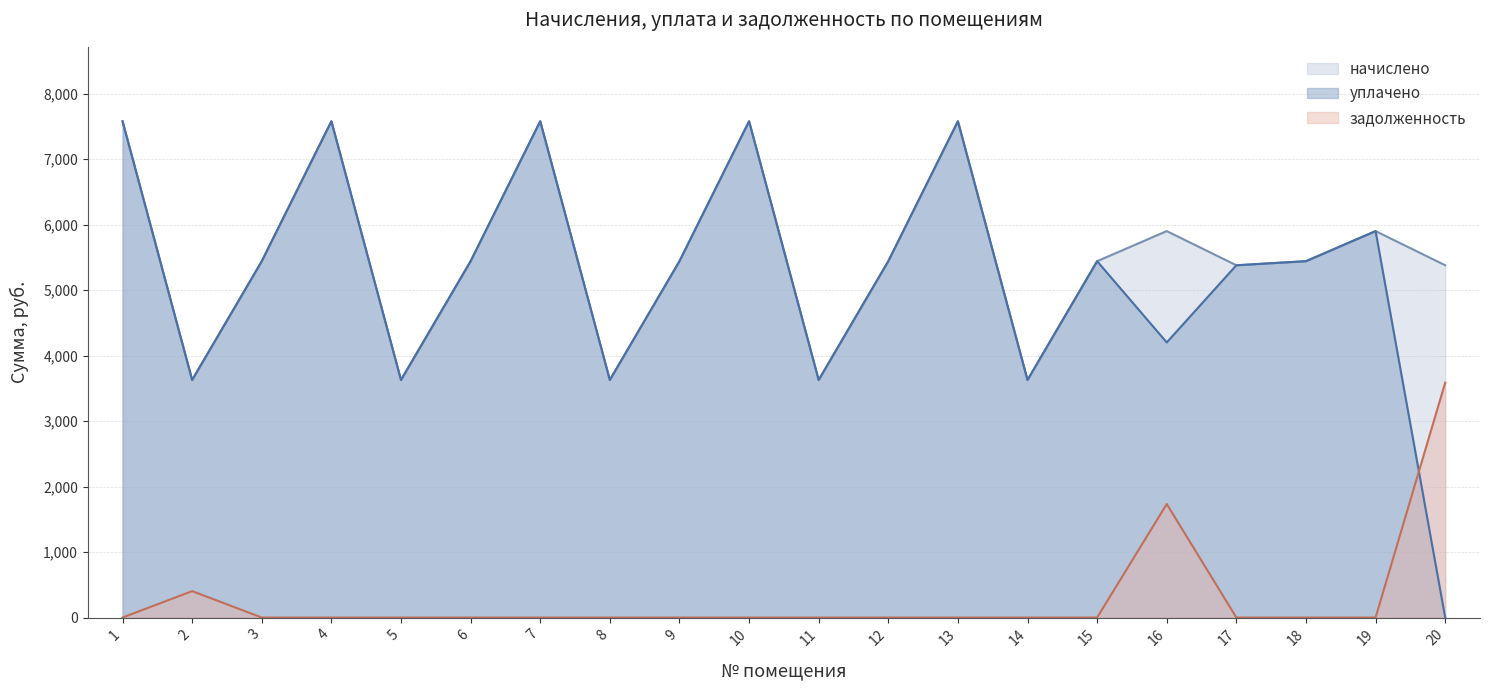

Which series has the largest total across all categories?

начислено